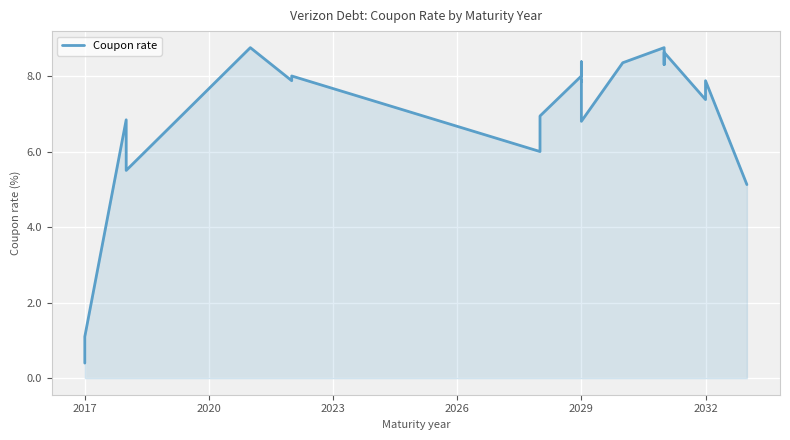

Is it true that the value at 9 is 9.3?

False